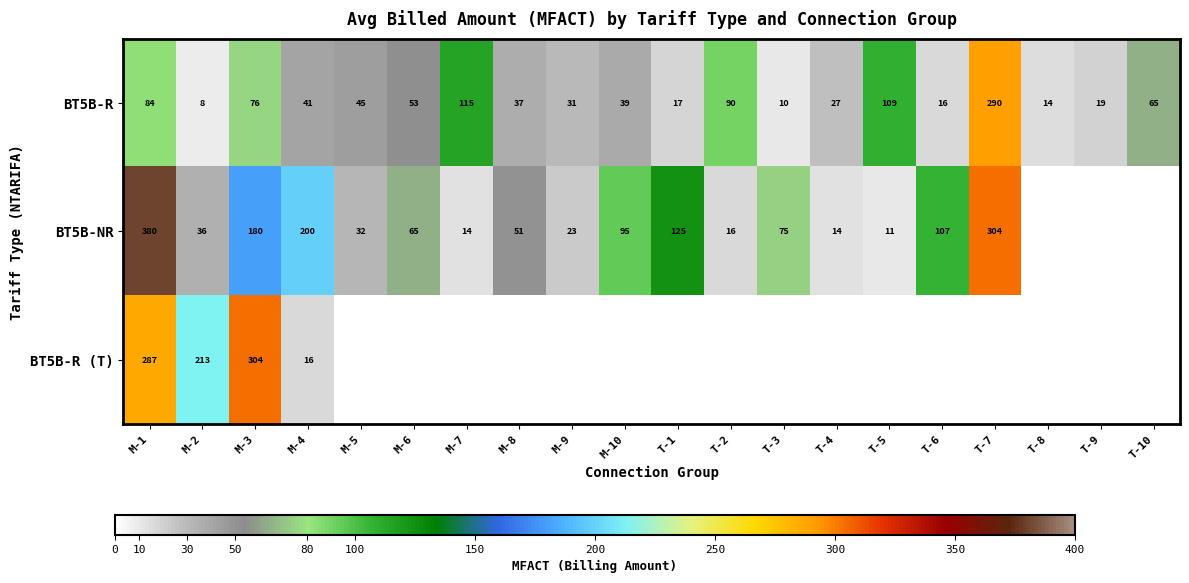

At which label does BT5B-R reach its peak?

T-7